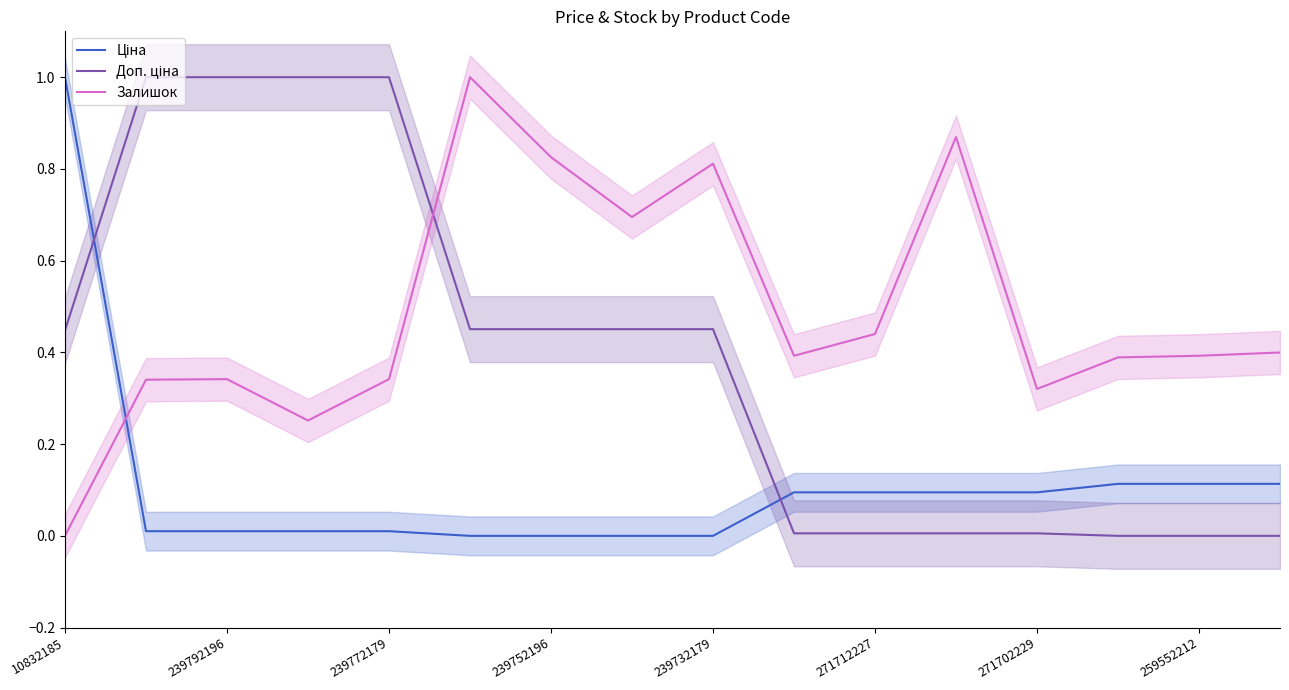

At which label does Залишок reach its minimum?

10832185